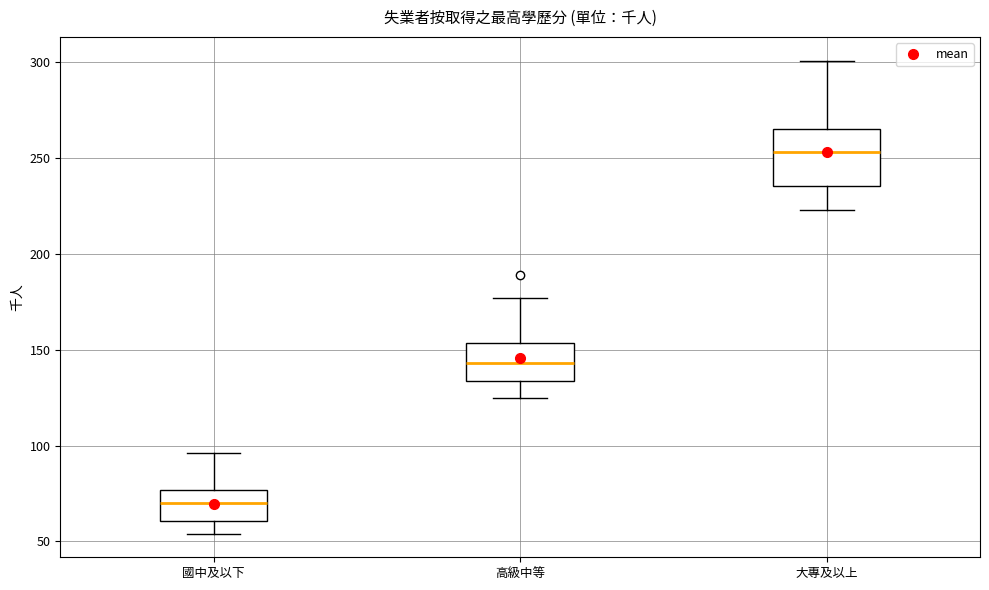

Where does the upper whisker of the box for 高級中等 end on the y-axis? The values are not printed on the chart, so give them approximately, as read against the axis.

175